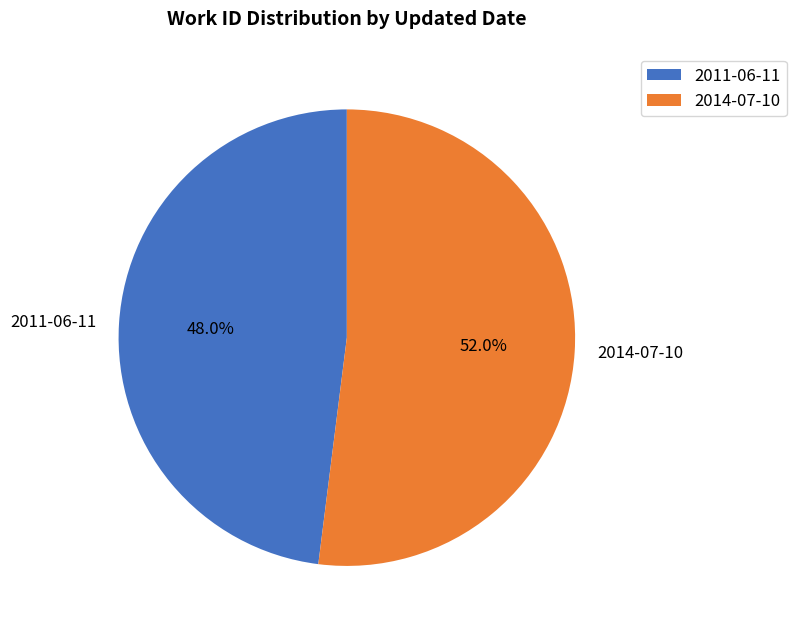

The 2014-07-10 slice represents 61% of the pie. True or false?

False